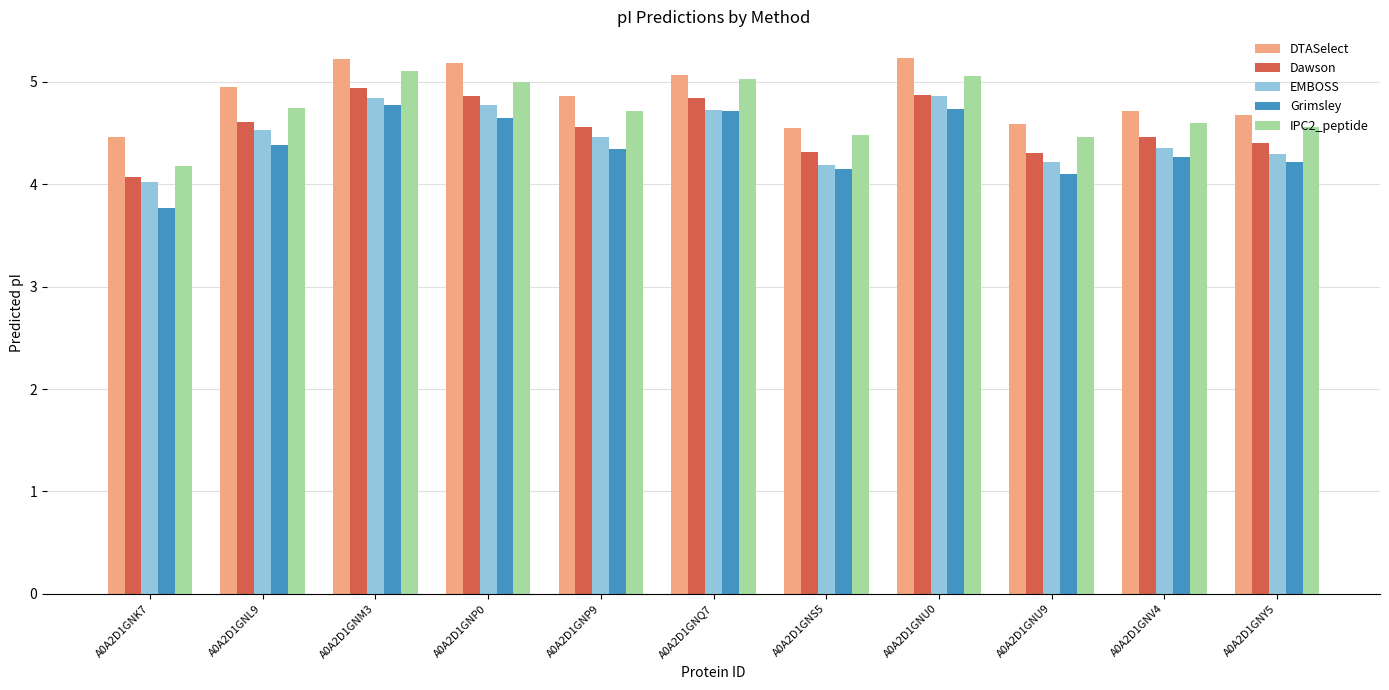

Where is EMBOSS nearest to the value 4?

A0A2D1GNK7